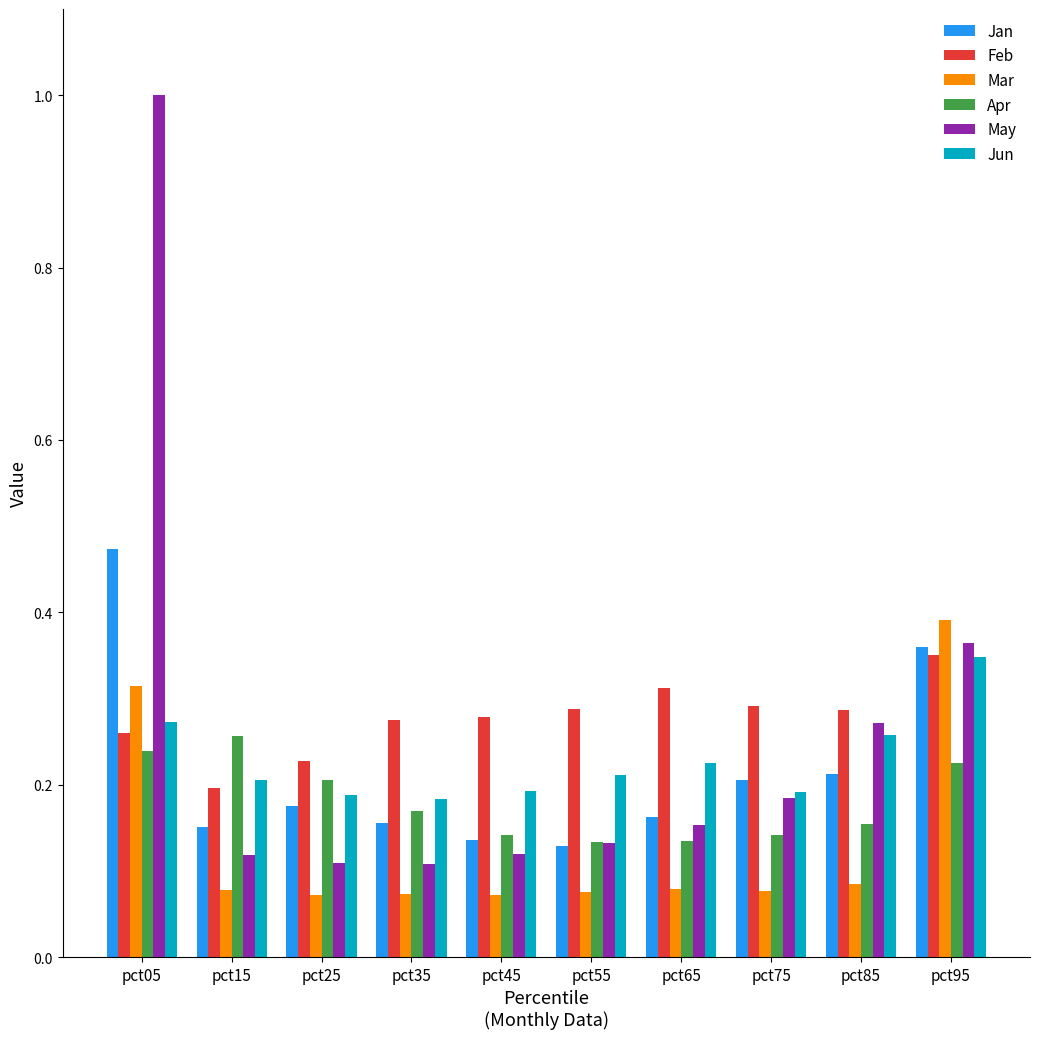

The Jun series shows 0.2 at pct65. True or false?

True